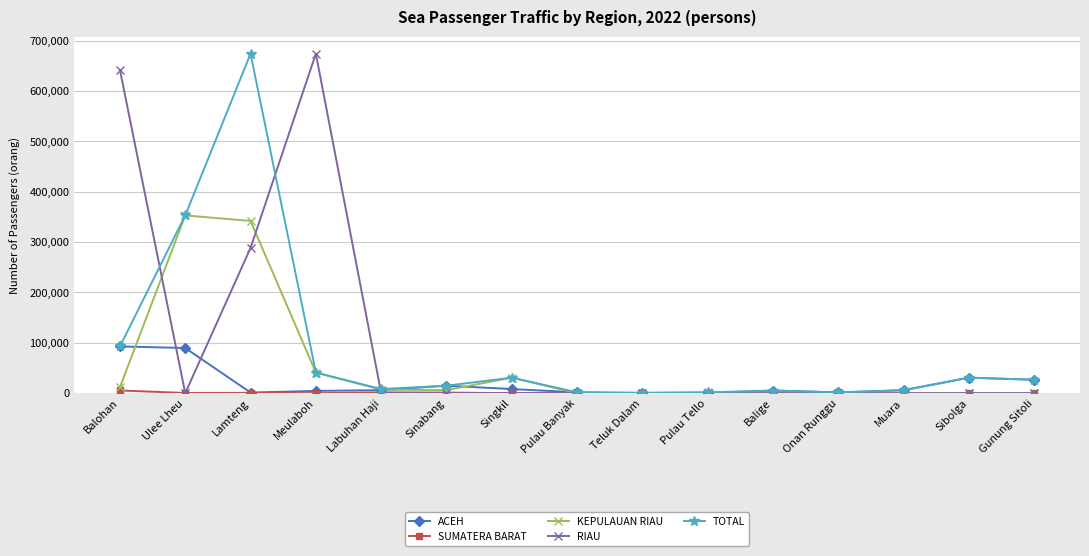

At how many categories does at least one series exceed 234228?

4